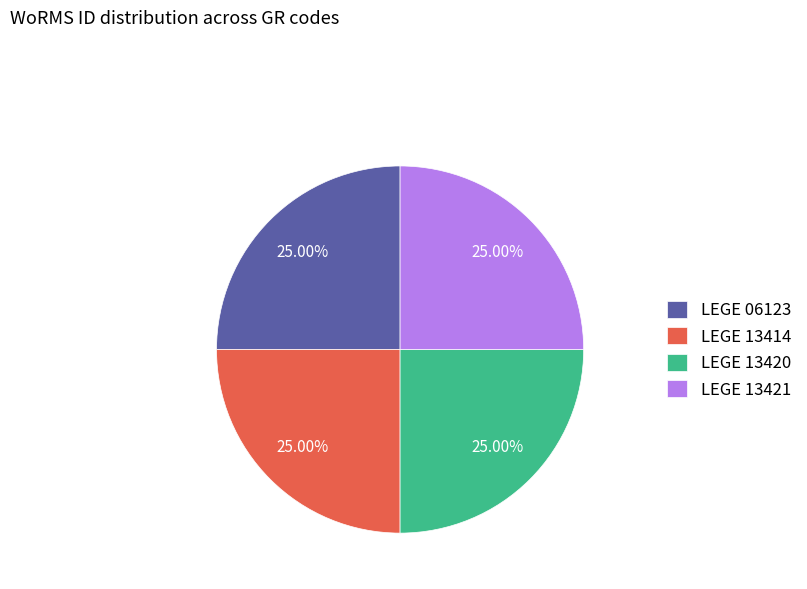

Is it true that LEGE 13421 is 25% of the pie?

True